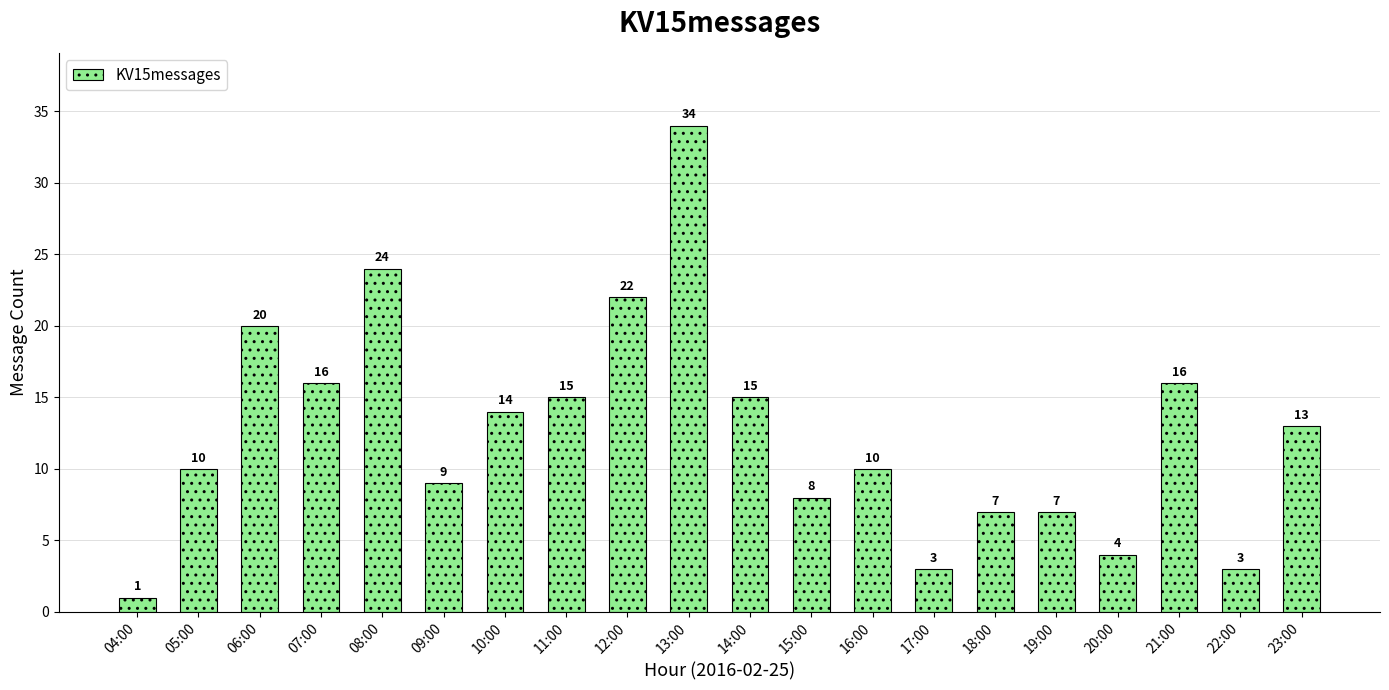

What is the change in value from 10:00 to 18:00?

-7